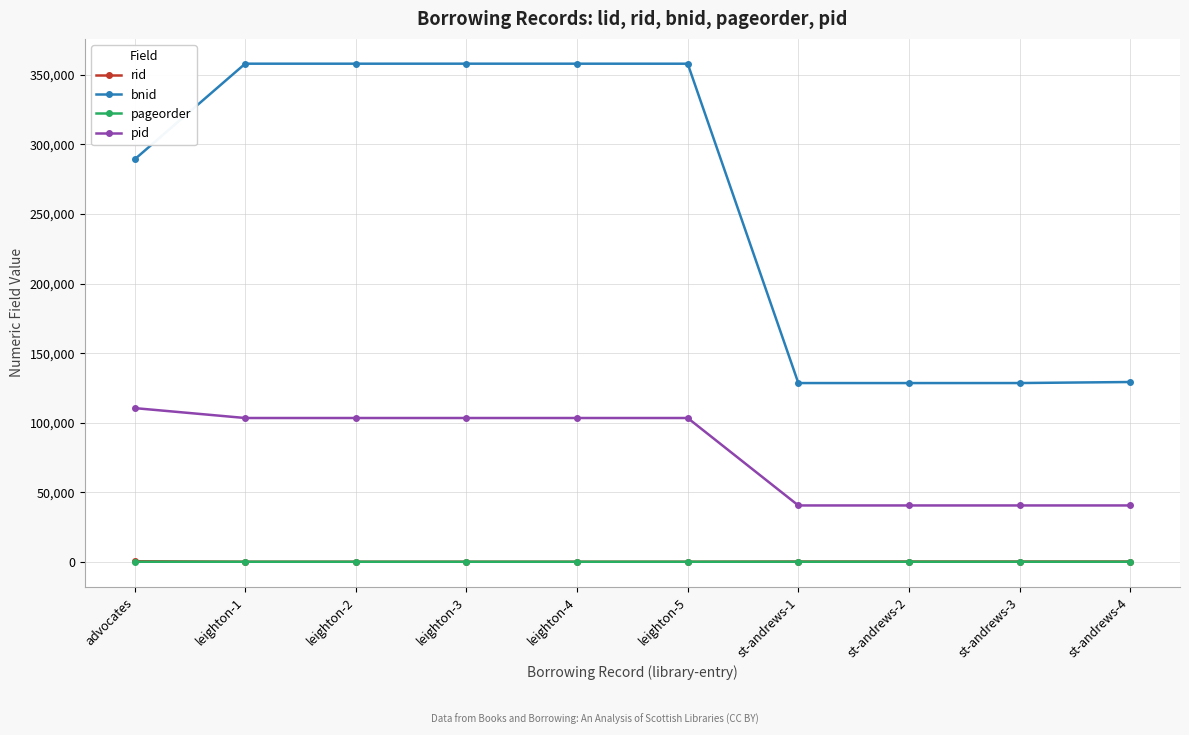

Is the value of pageorder at st-andrews-2 greater than the value of bnid at leighton-2?

No